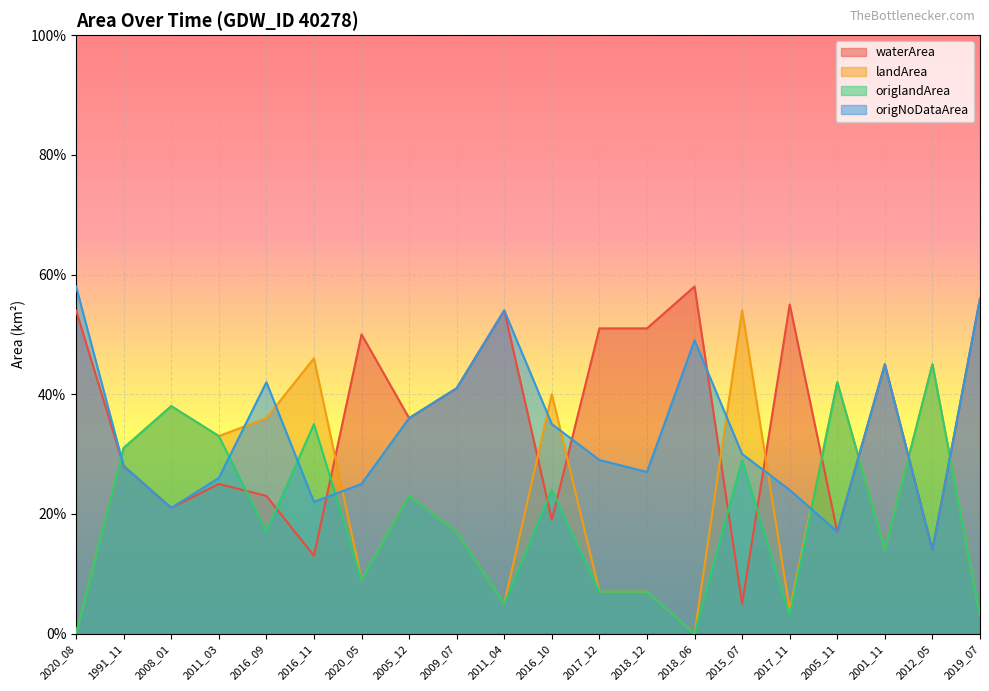

At how many categories does at least one series exceed 0?

20